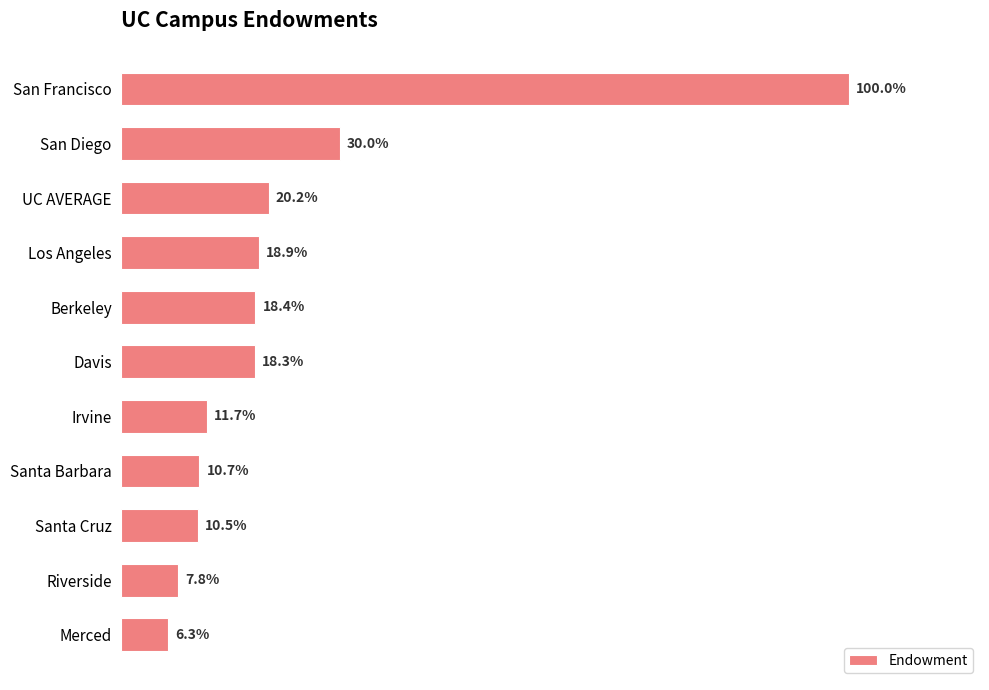

Does the chart contain any negative values?

No